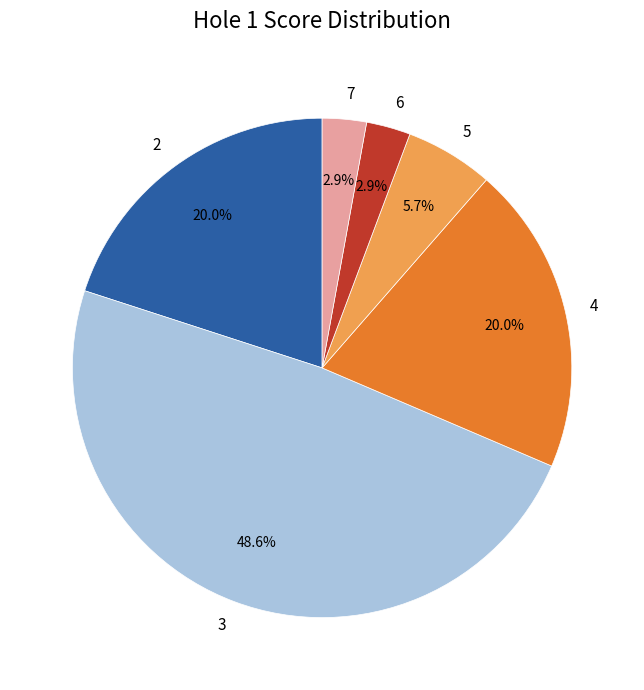

Is there any slice that represents more than half of the pie?

No